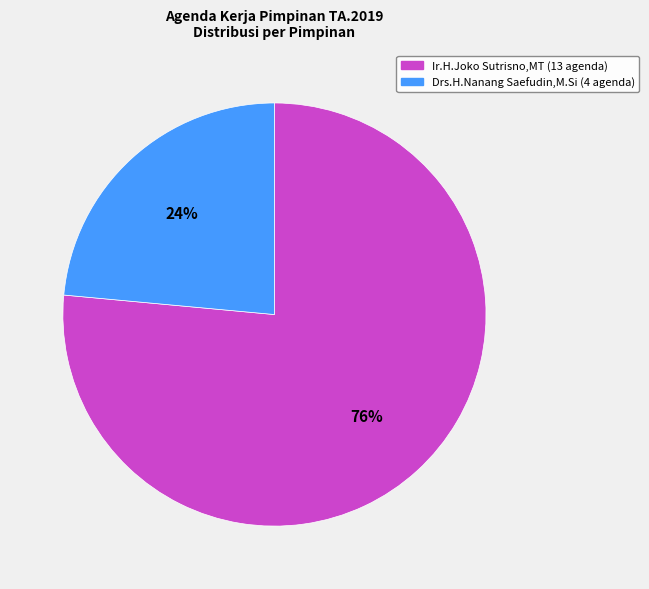

The Drs.H.Nanang Saefudin,M.Si slice represents 24% of the pie. True or false?

True